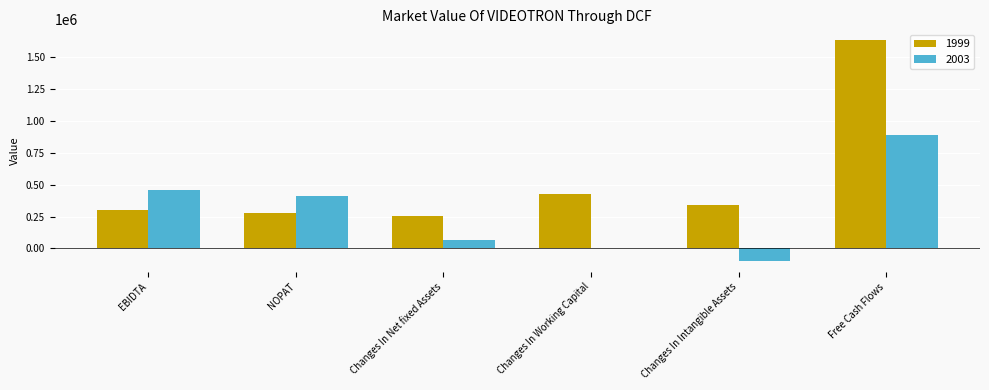

True or false: 1999 has a value of 425491.0 at Changes In Working Capital.

True